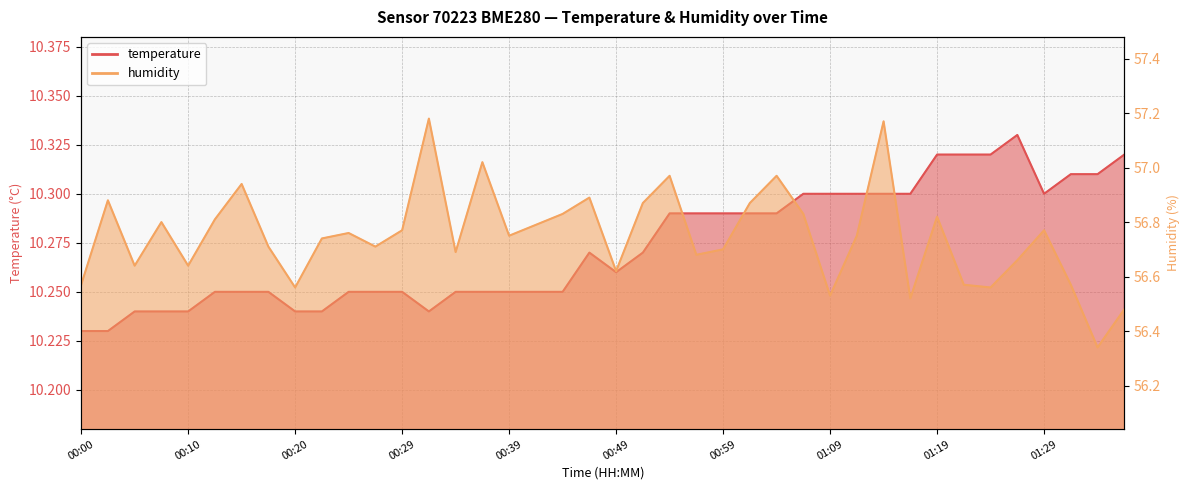

Count the temperature values in the range 10 to 11.

40